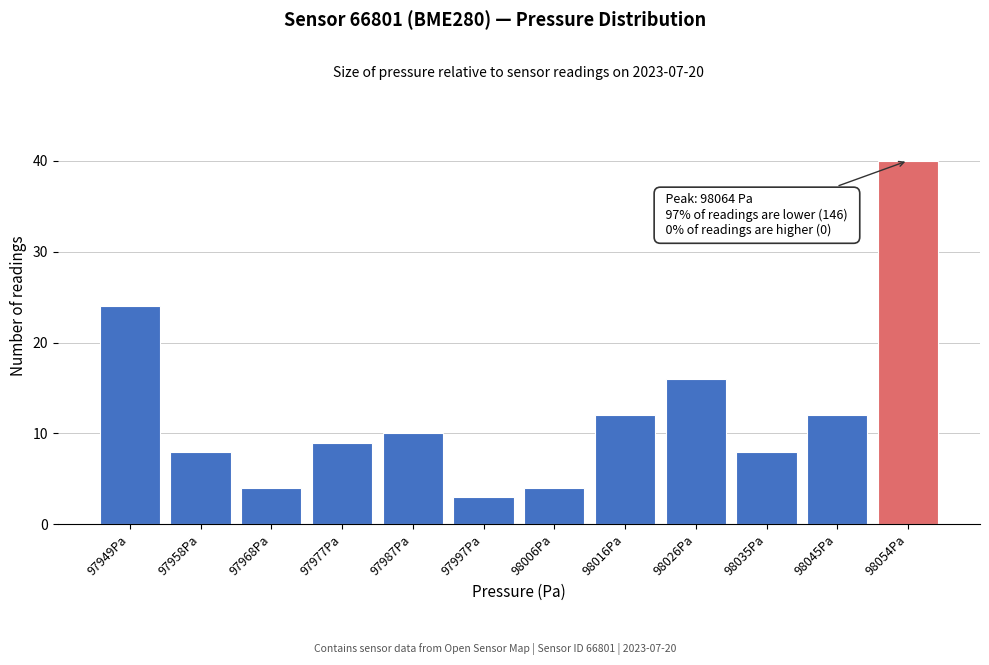

Reading left to right, what are all the values shown in this chart?

24	8	4	9	10	3	4	12	16	8	12	40